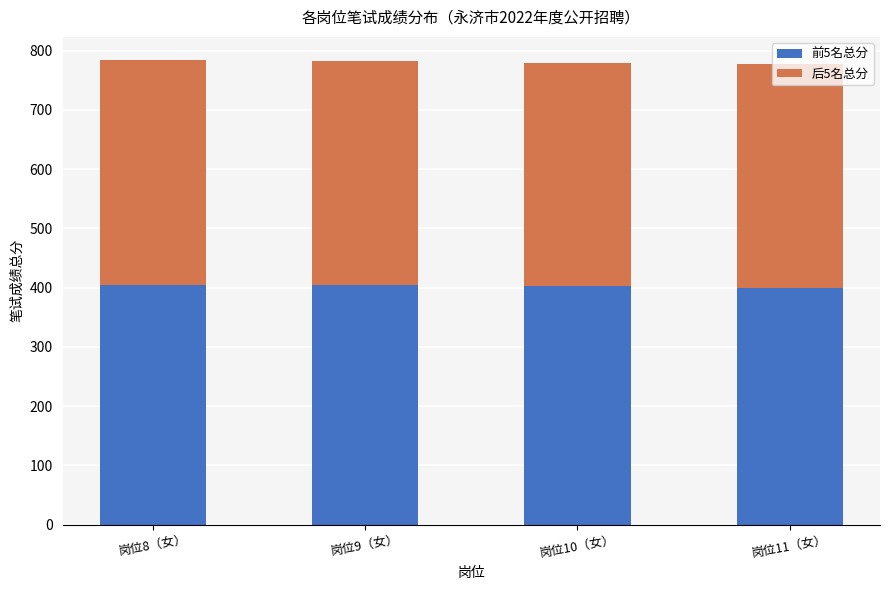

What is the sum of all 前5名总分 values?

1611.7